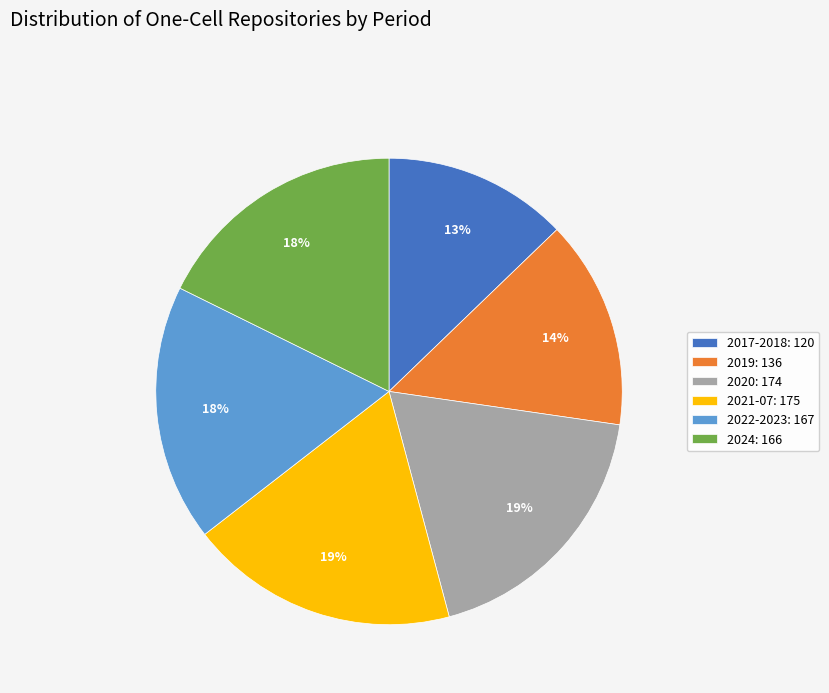

Count the number of slices in the pie.

6